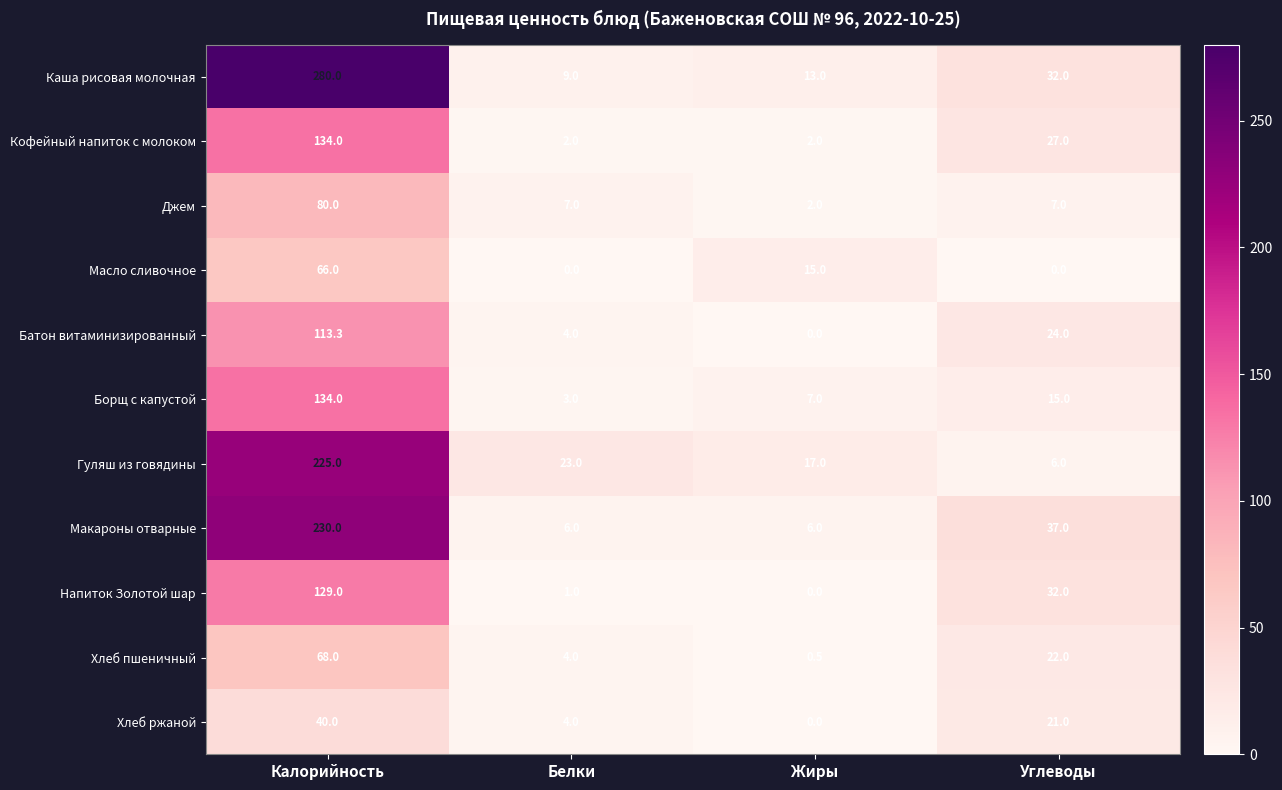

Which series has the largest range (max minus min)?

Каша рисовая молочная